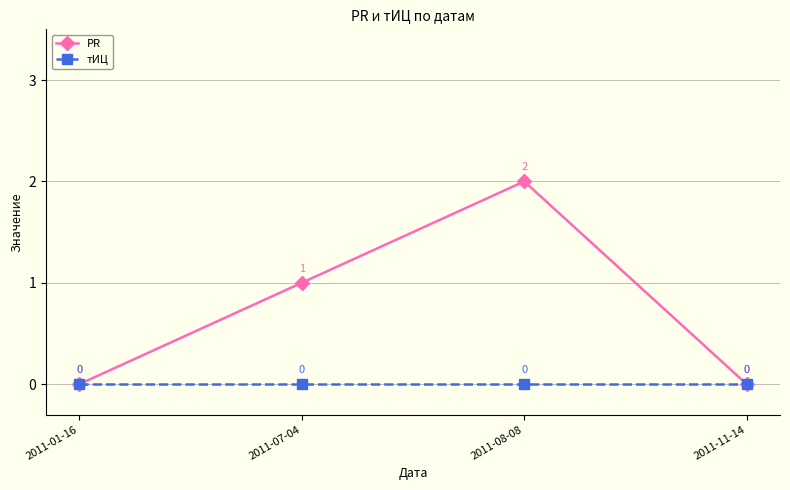

How many lines are shown in the chart?

2